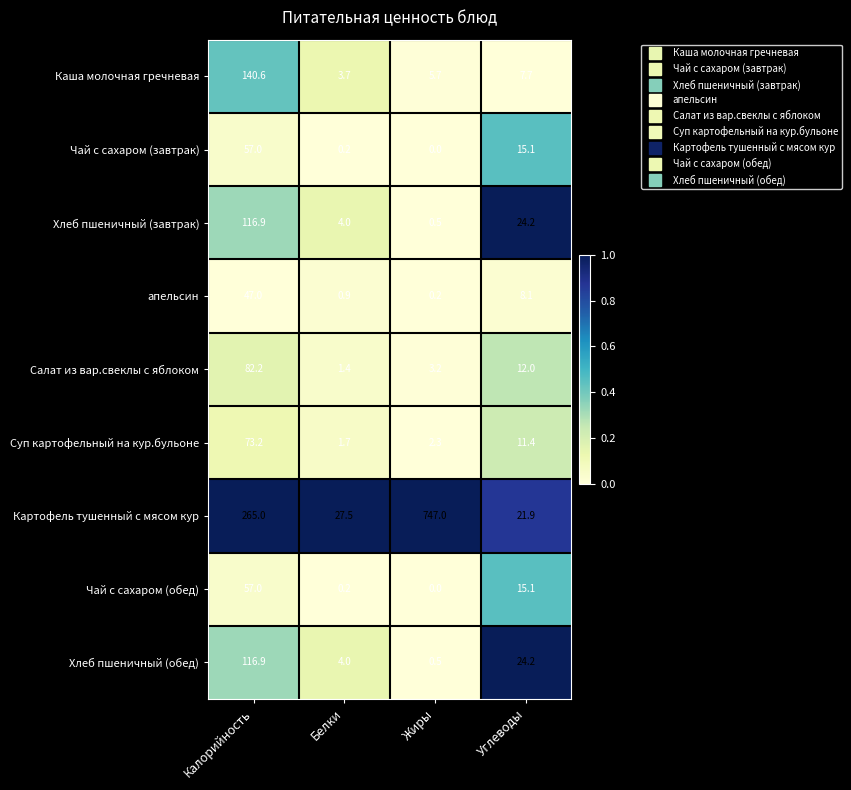

Which series changed the most between Калорийность and Жиры?

Картофель тушенный с мясом кур